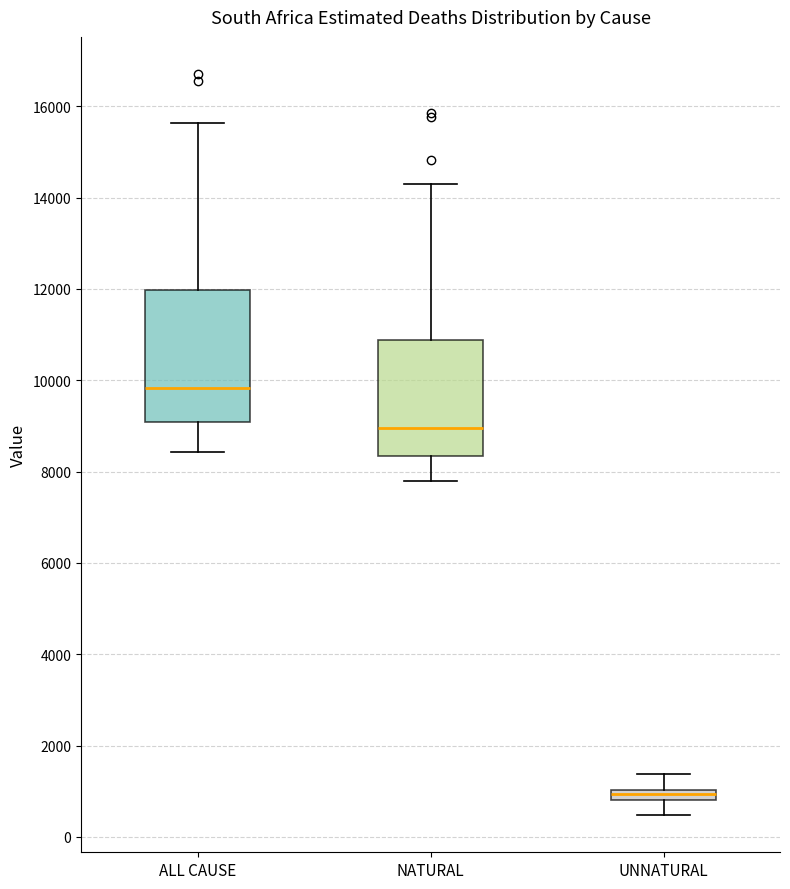

Which box has the lowest median line?

UNNATURAL